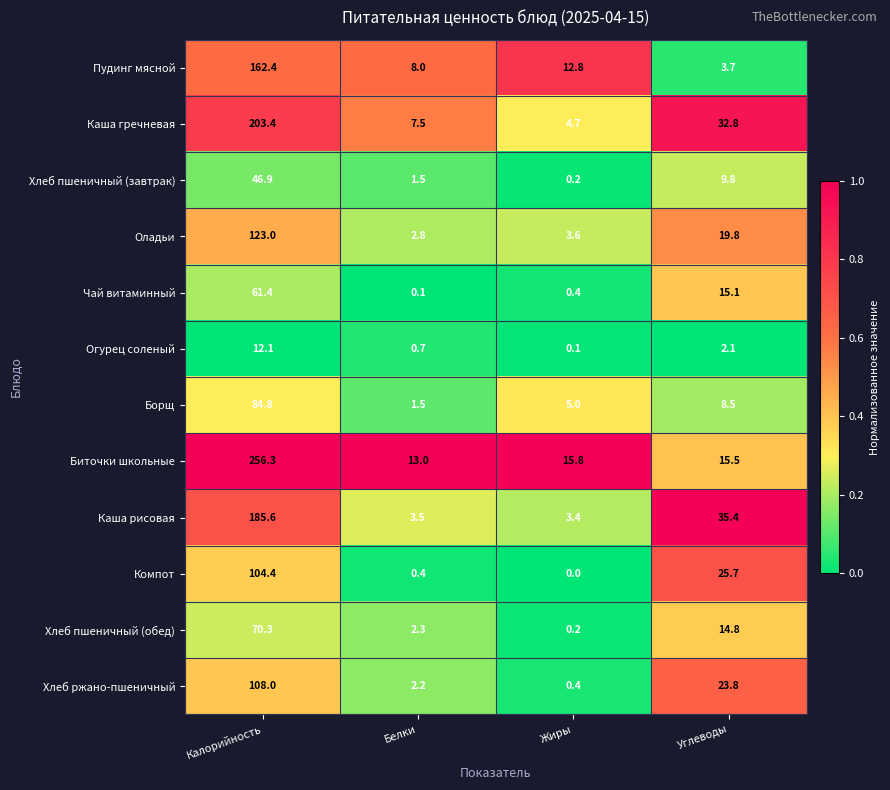

What is the total value across all series at Калорийность?

1418.6